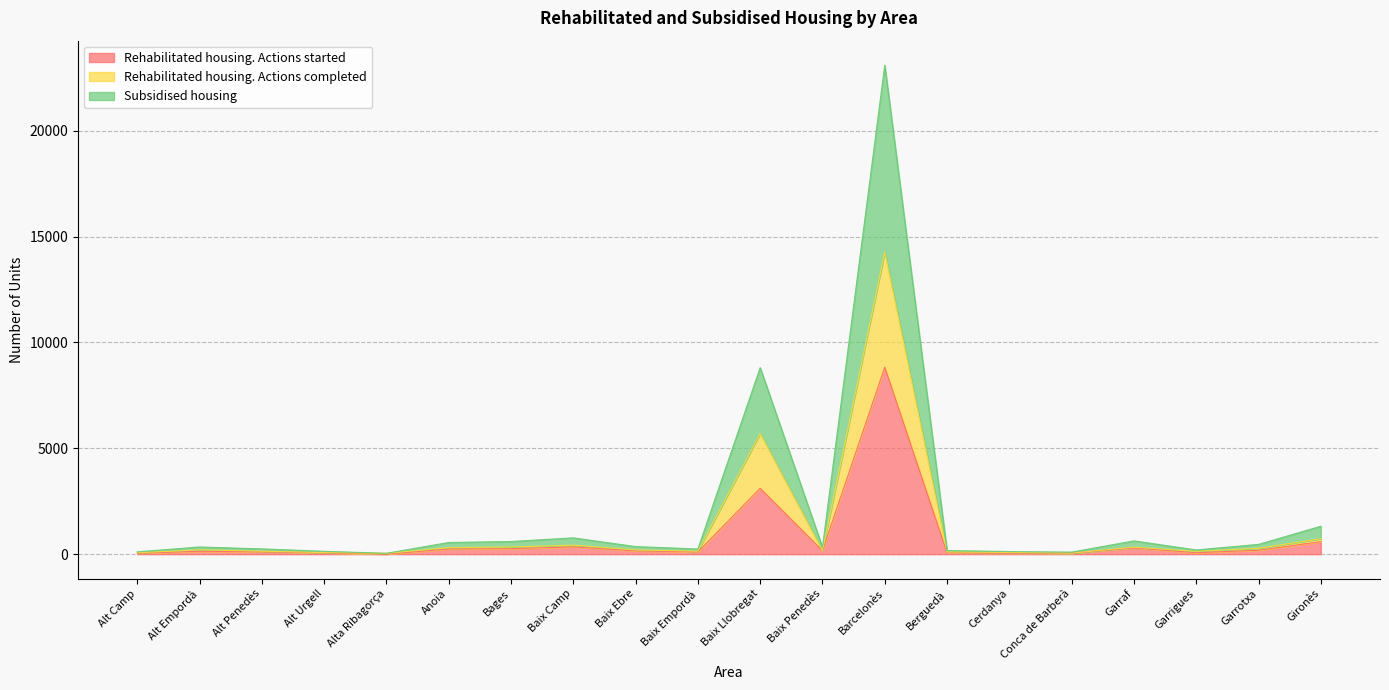

What is the lowest value of the Subsidised housing series?

41